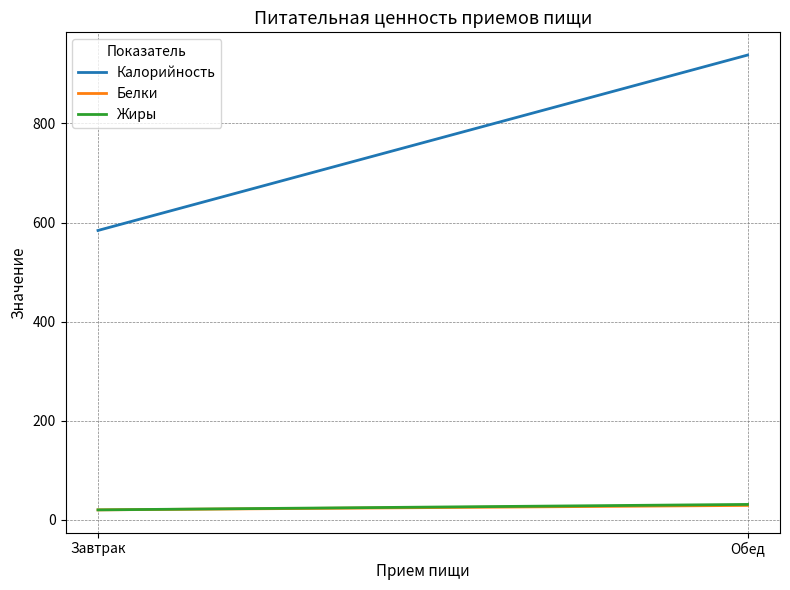

How many data points in Жиры are less than 31?

1